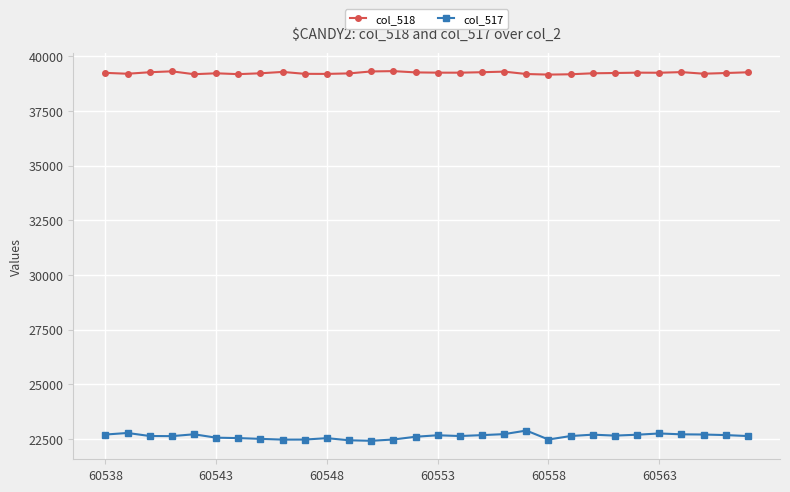

True or false: col_517 has more than 0 interior local peaks.

True